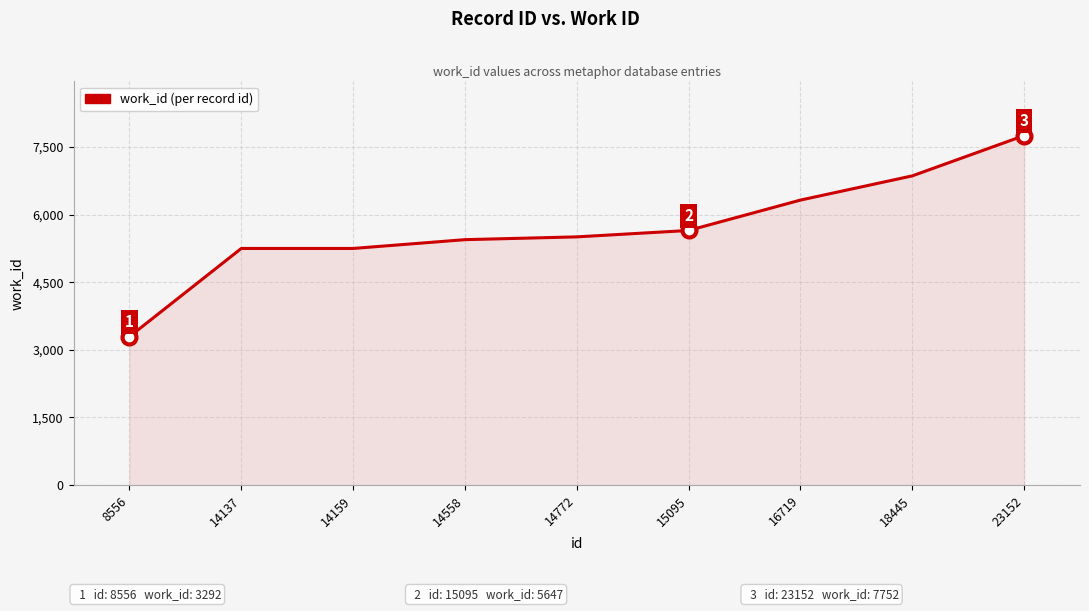

What is the change in value from 14137 to 14558?

+195